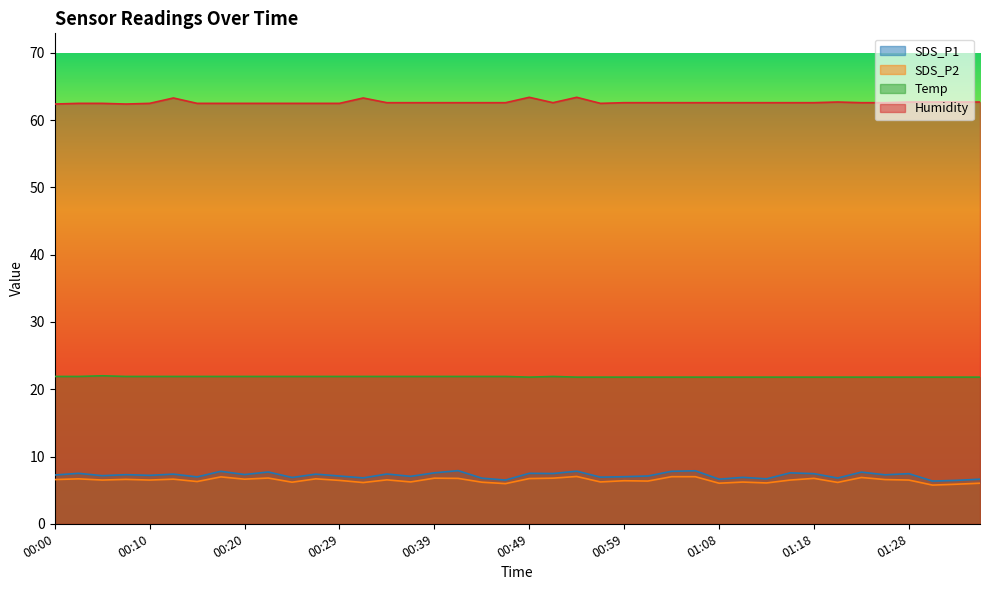

How many data points in SDS_P1 are above 7?

26